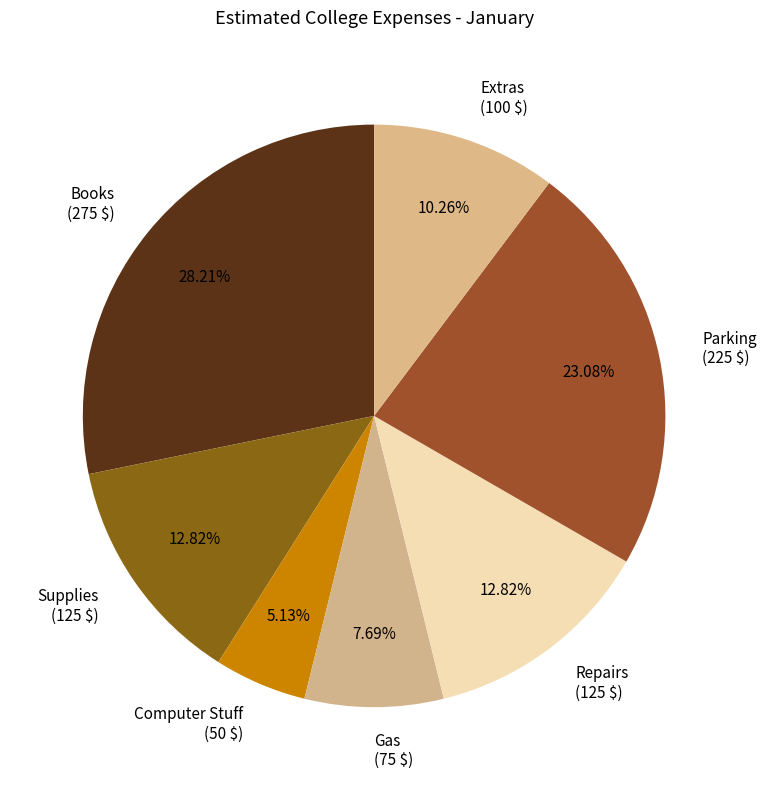

How many segments does this pie chart have?

7